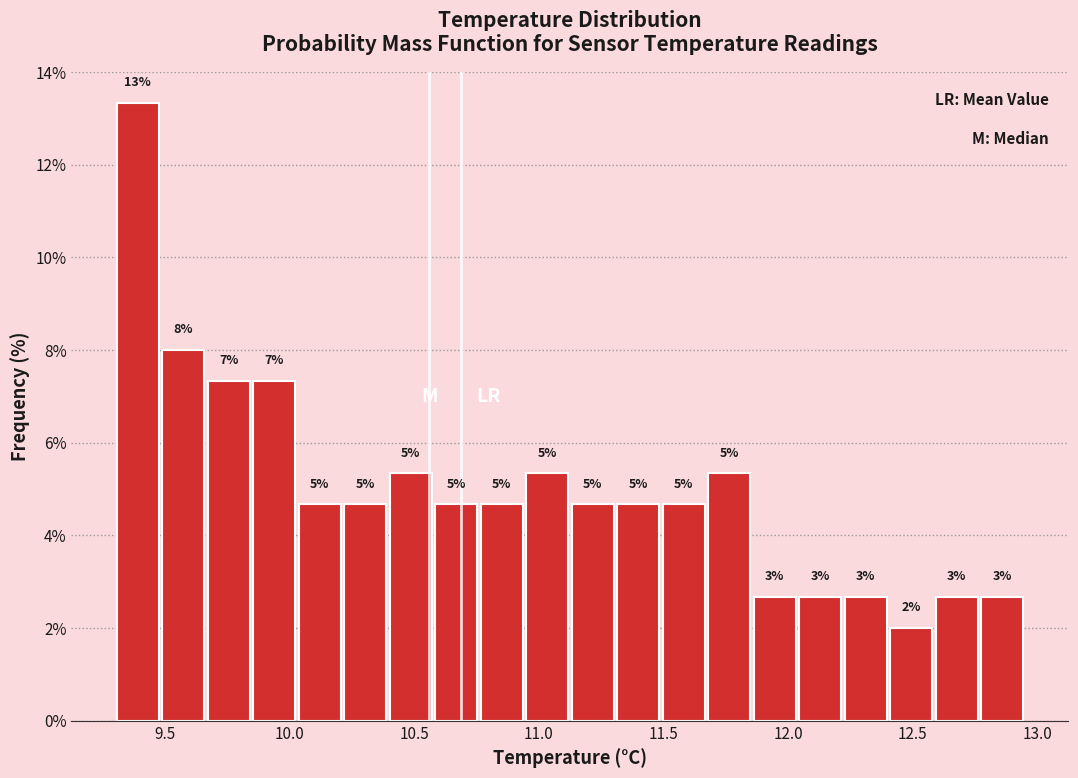

Around what value on the x-axis is the tallest bar? Give the approximate position of its centre, as read against the axis.

9.40